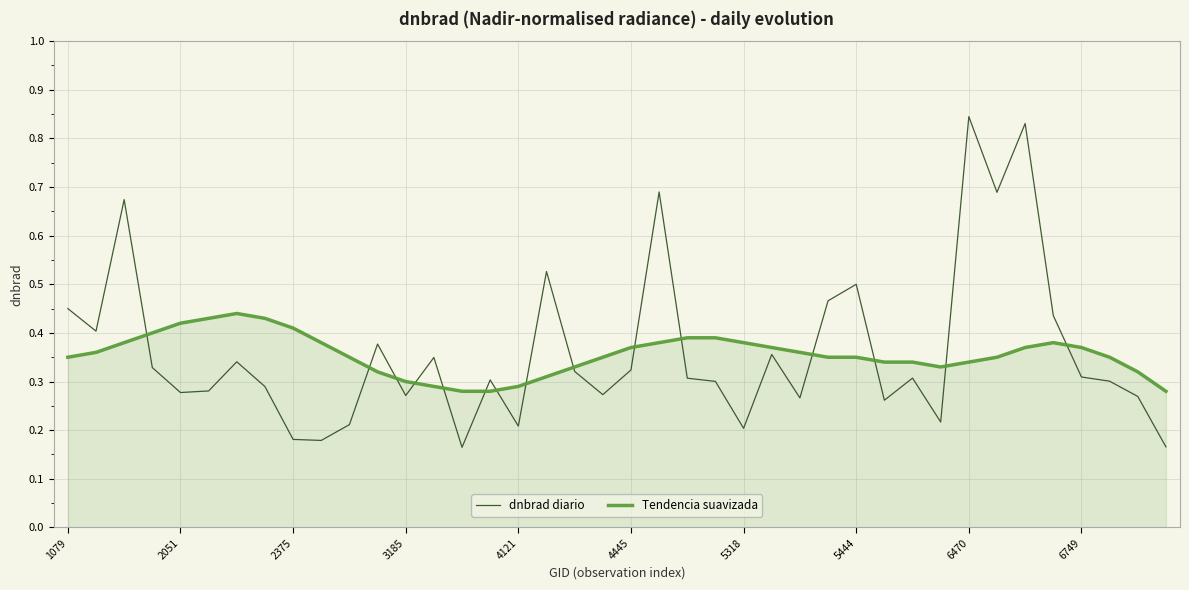

Which series has the largest range (max minus min)?

dnbrad diario